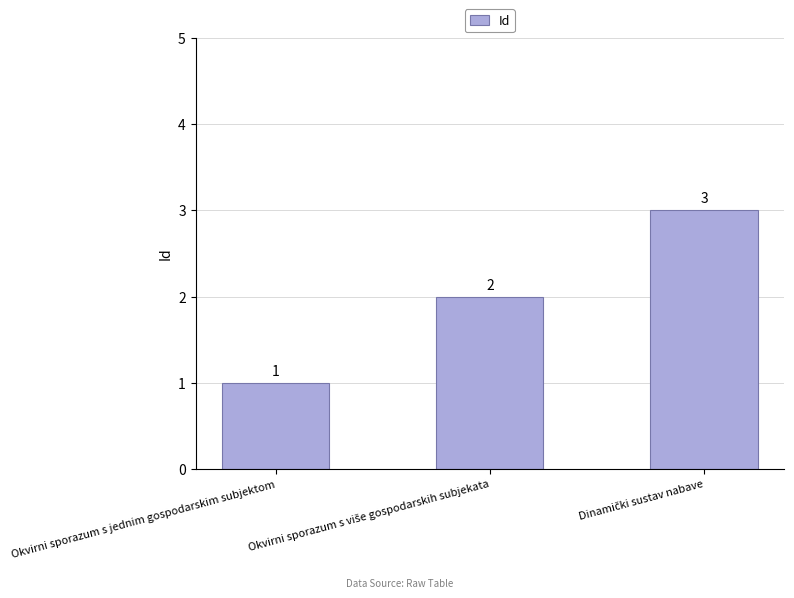

What is the maximum value shown in the chart?

3